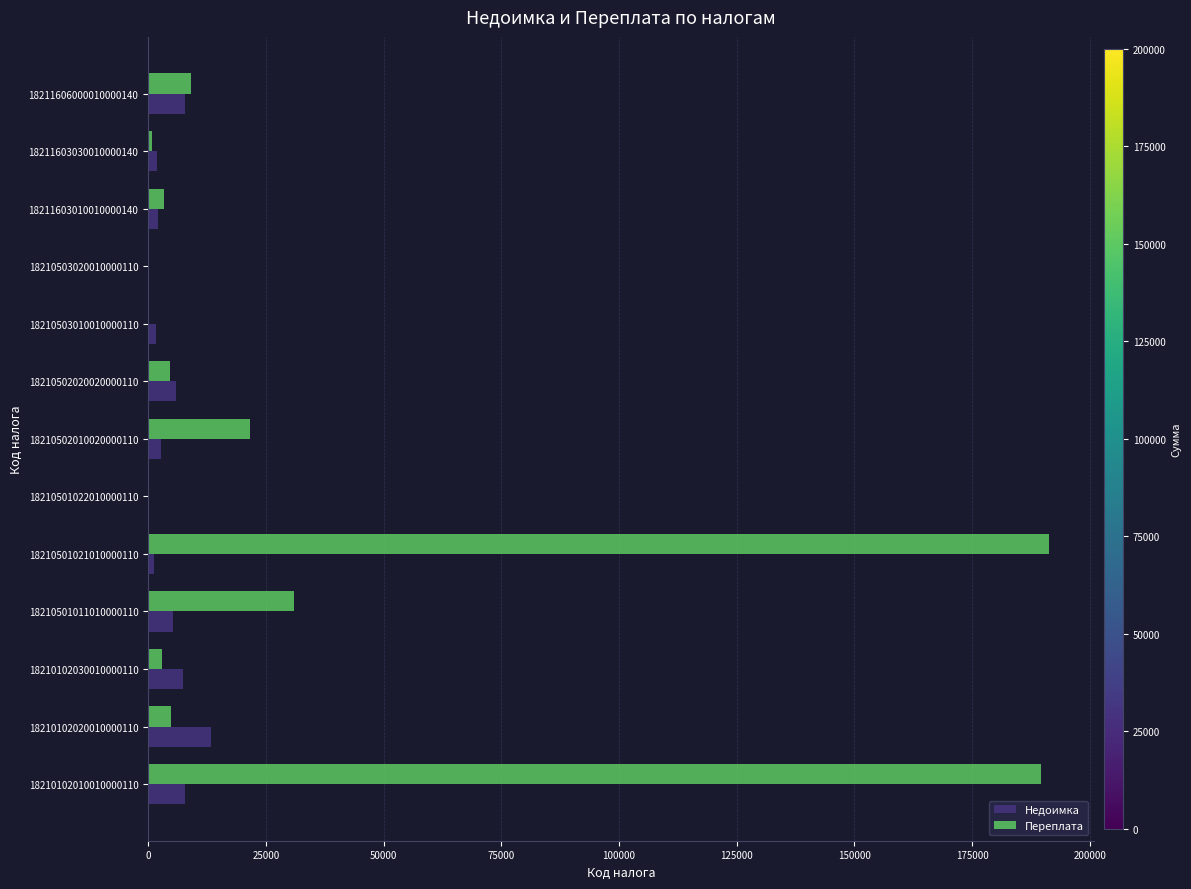

What is the sum of all Недоимка values?

57659.7